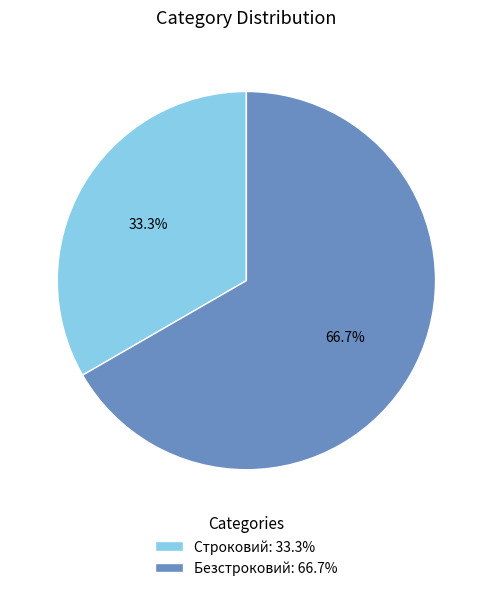

What is the largest slice in the pie chart?

Безстроковий